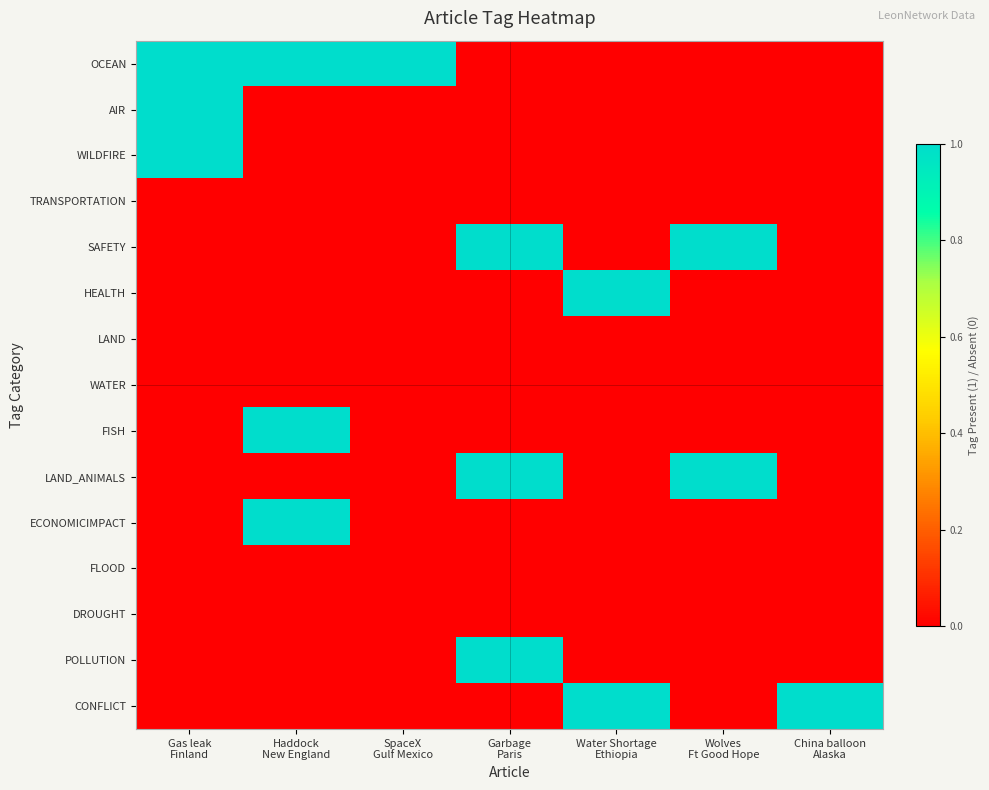

What is the difference between the highest and lowest values at SpaceX
Gulf Mexico?

1